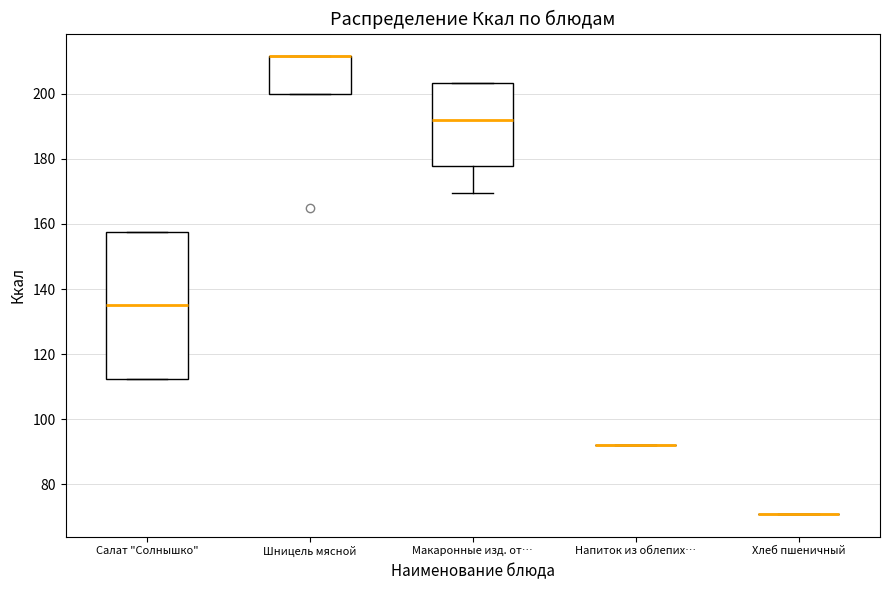

Reading left to right, read every box against the y-axis: the position of its median line, the range the box covers, and the ends of its whiskers. The values are not printed on the chart, so give them approximately, as read against the axis.

Салат "Солнышко": median 136, box 112 to 158, whiskers 112 to 158
Шницель мясной: median 212 (drawn on the box's upper edge), box 200 to 212, whiskers 200 to 212
Макаронные изд. от…: median 192, box 178 to 204, whiskers 170 to 204
Напиток из облепих…: box collapsed to a line at 92, whiskers 92 to 92
Хлеб пшеничный: box collapsed to a line at 72, whiskers 72 to 72